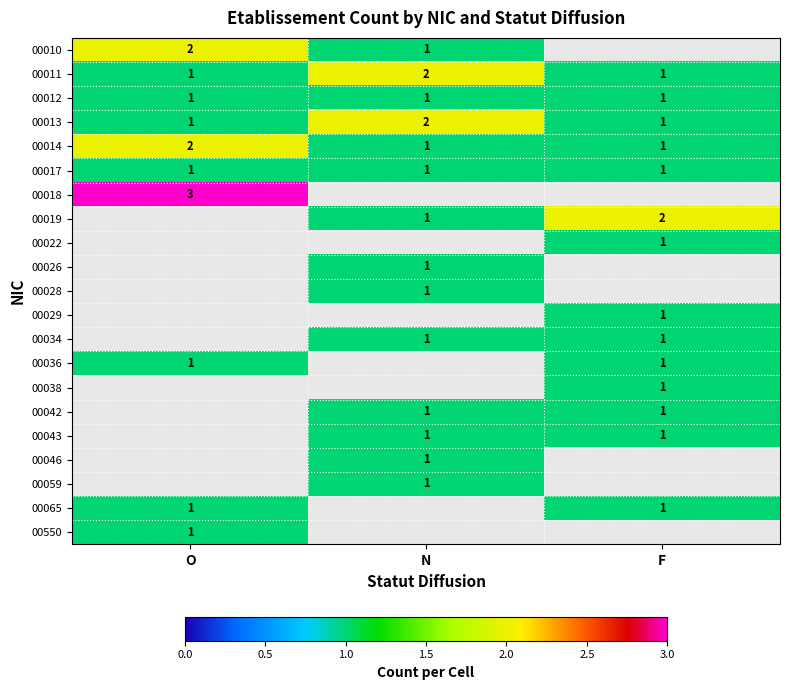

The 00065 series shows 1 at F. True or false?

True